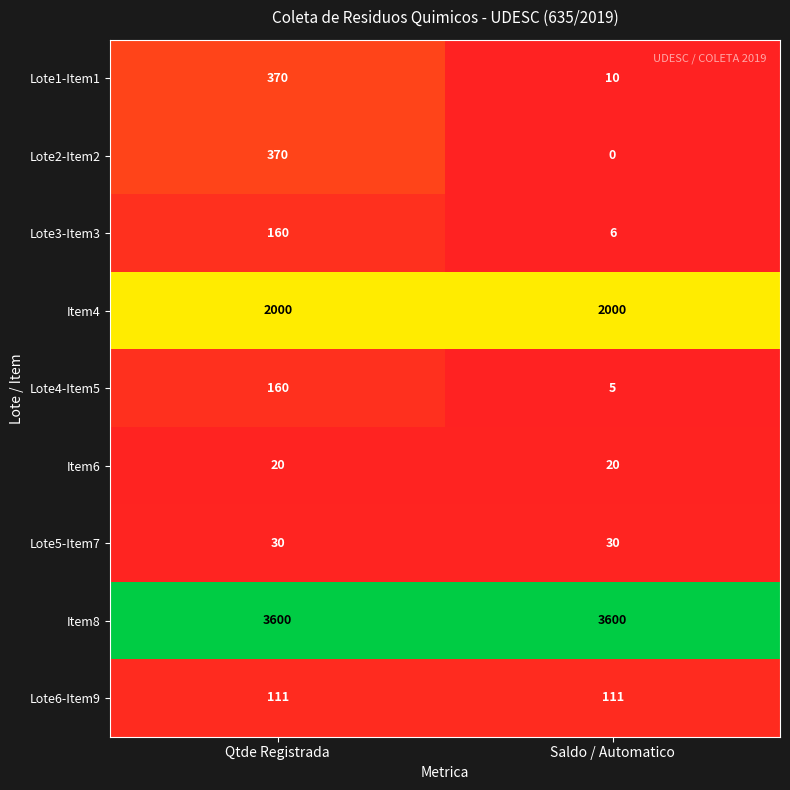

What is the total value across all series at Qtde Registrada?

6821